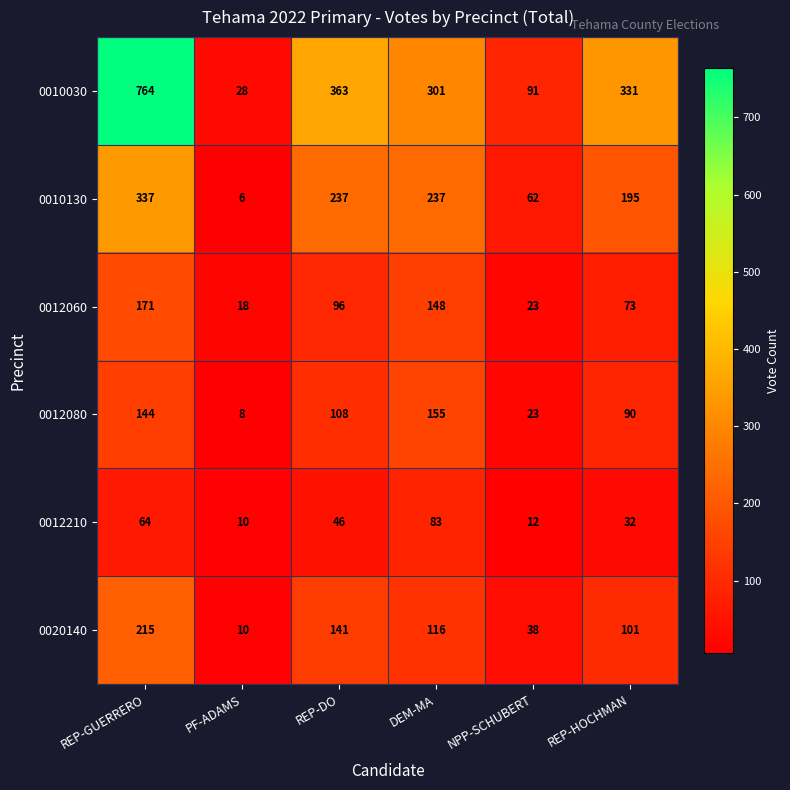

The 0012210 series shows 14 at REP-GUERRERO. True or false?

False